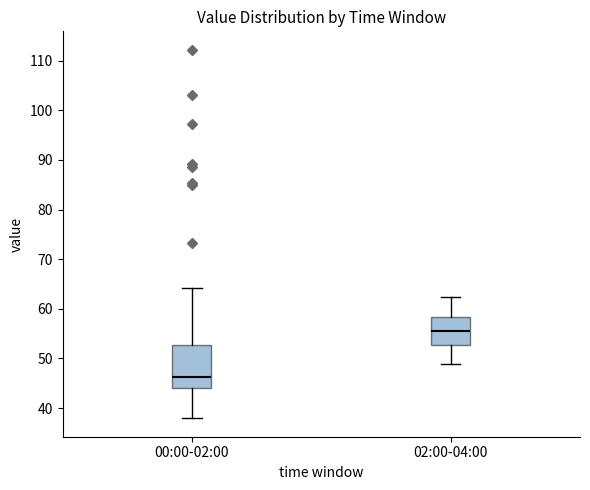

Which box's median line is the lowest?

00:00-02:00